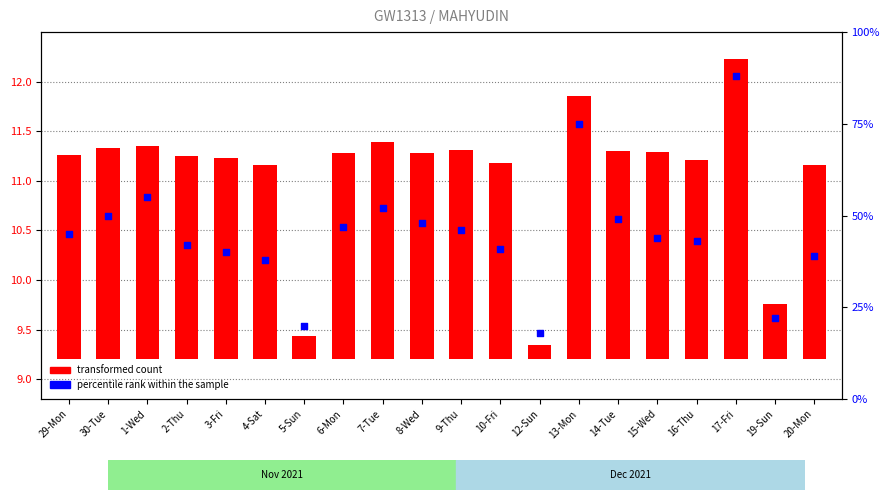

What is the change in value from 4-Sat to 9-Thu?

+8